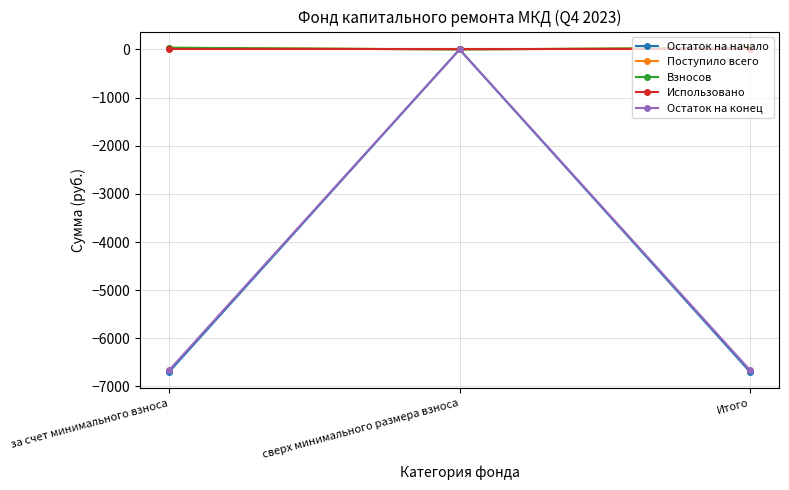

At which category does the chart reach its peak across all series?

за счет минимального взноса